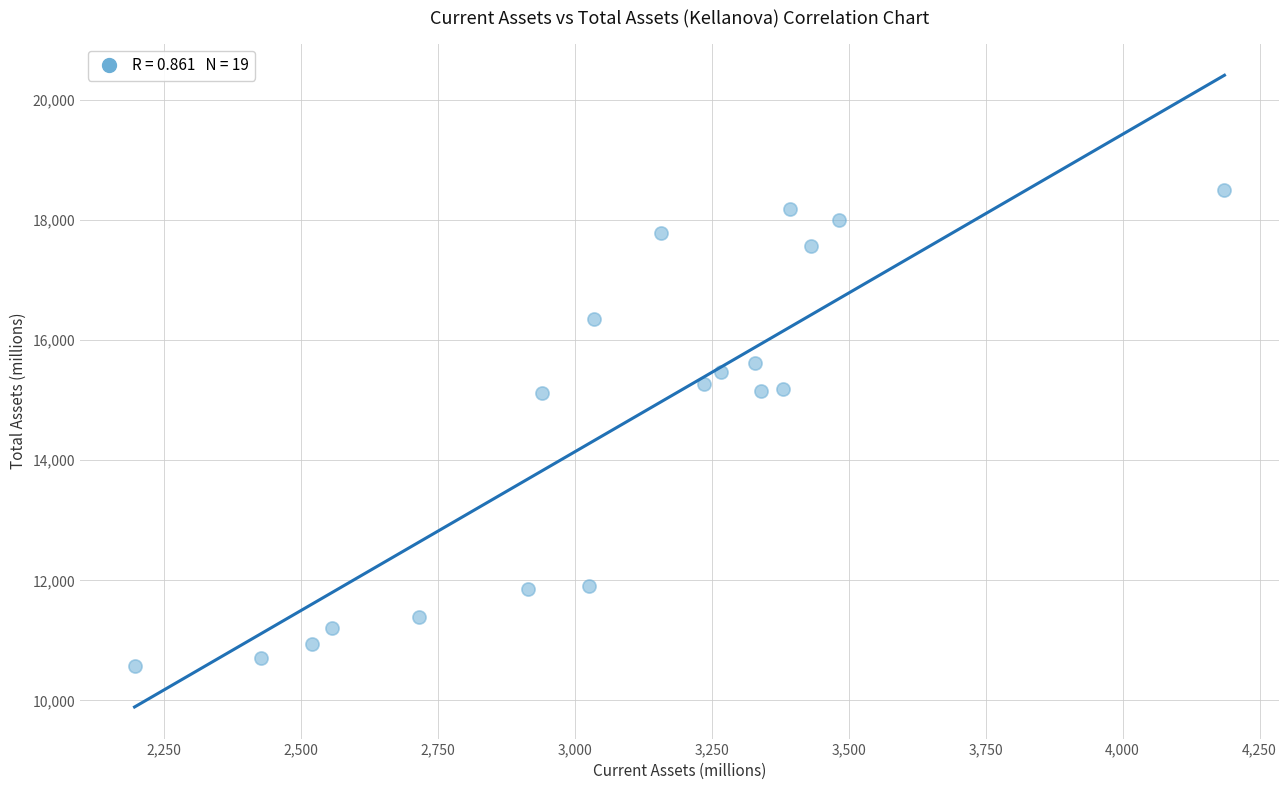

What is the range of Y values (max minus min)?

7921